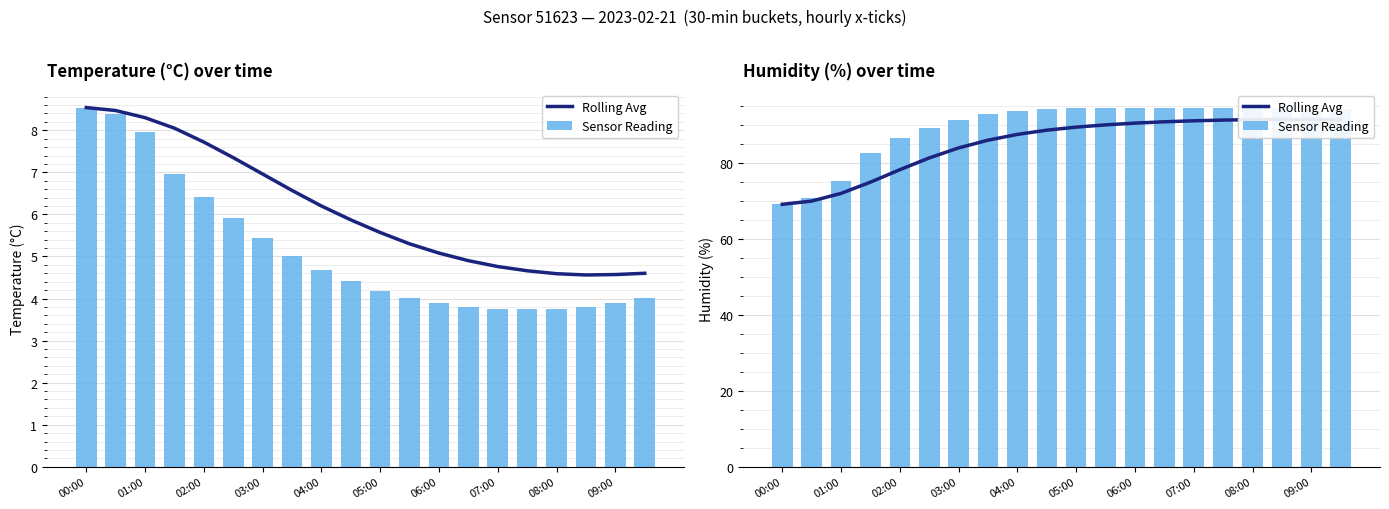

How many series are shown in this chart?

2